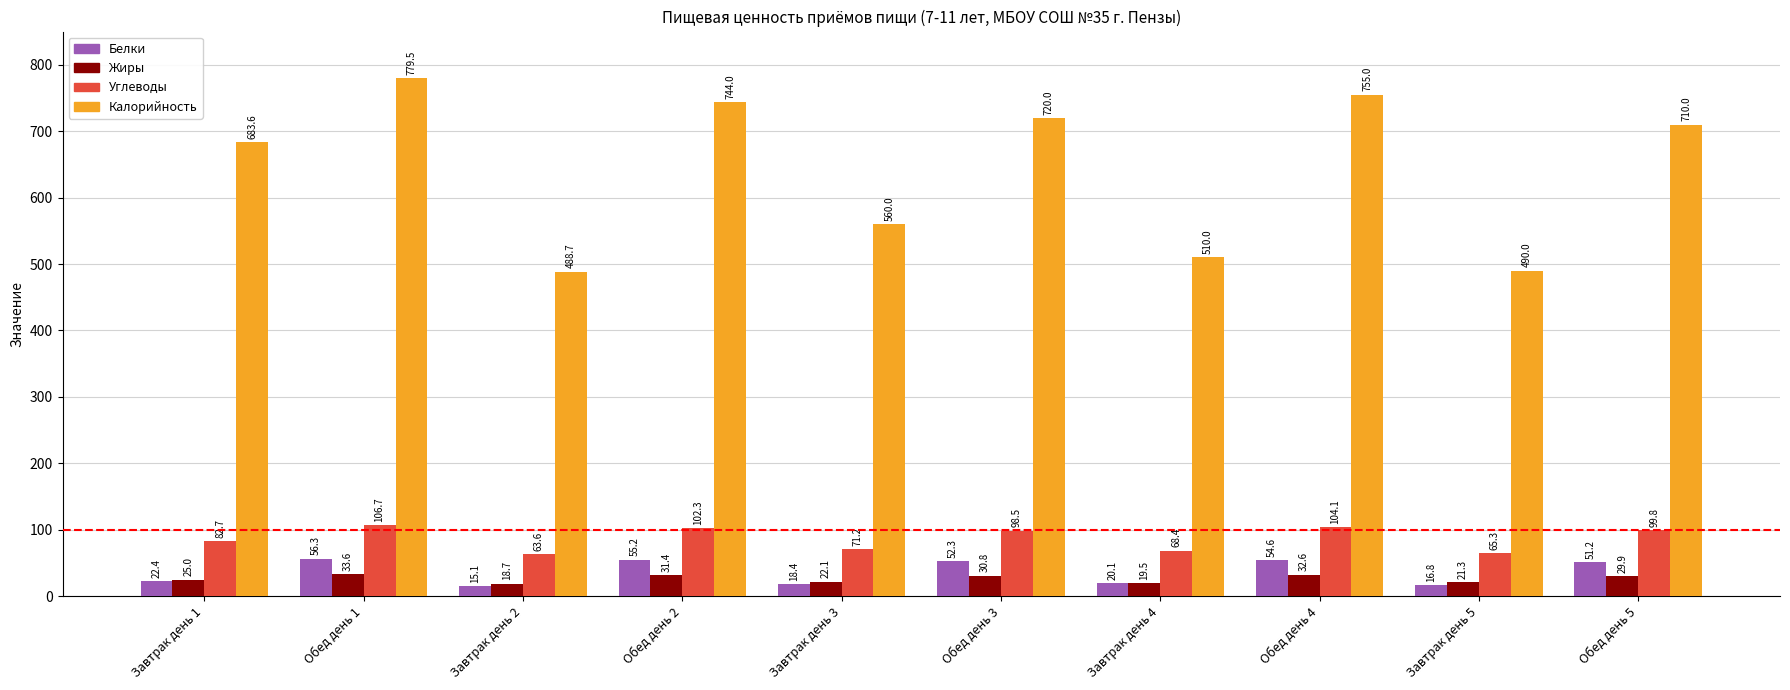

Which series has the largest total across all categories?

Калорийность